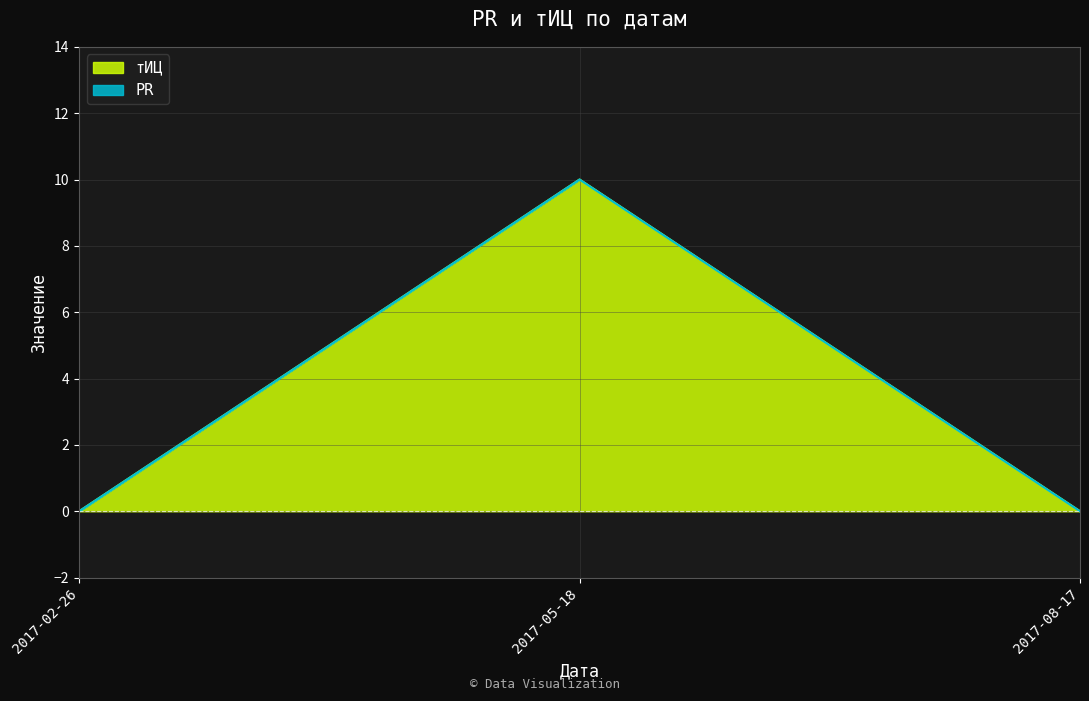

Is it true that the value at 2017-02-26 is 0?

True